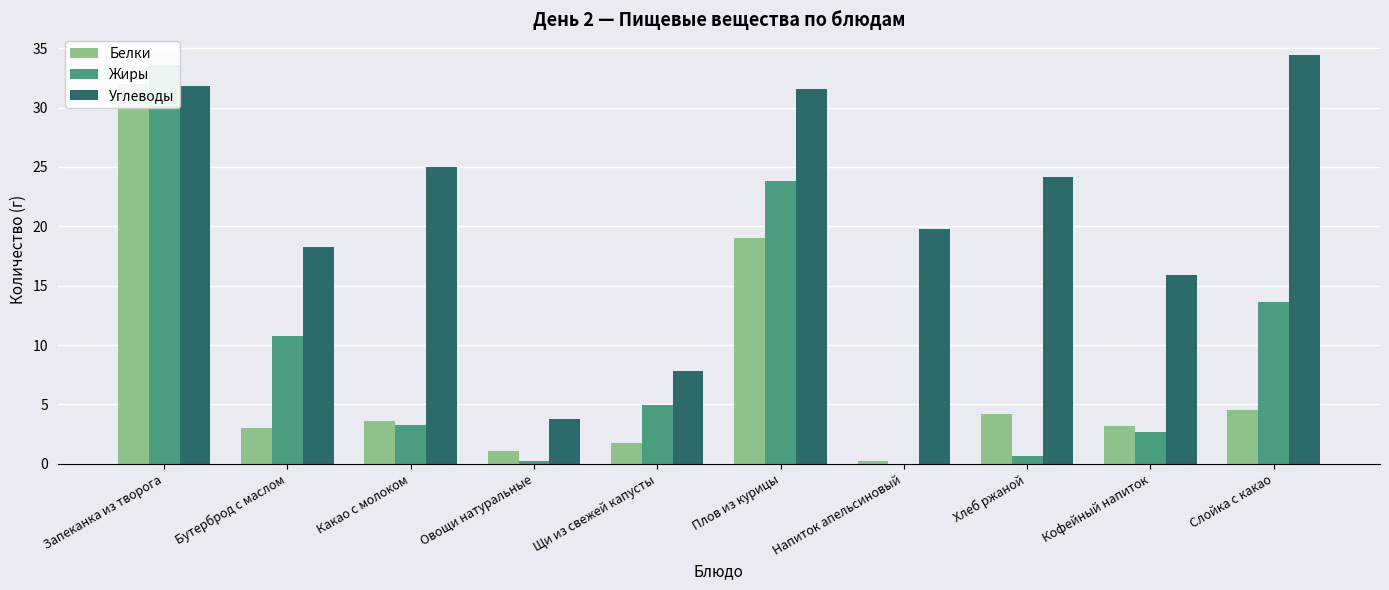

Is the value of Жиры at Запеканка из творога greater than the value of Углеводы at Плов из курицы?

Yes